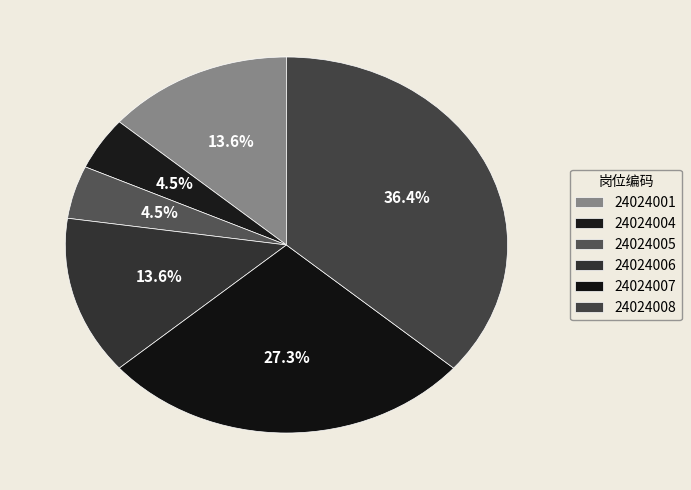

How many slices are in this pie chart?

6